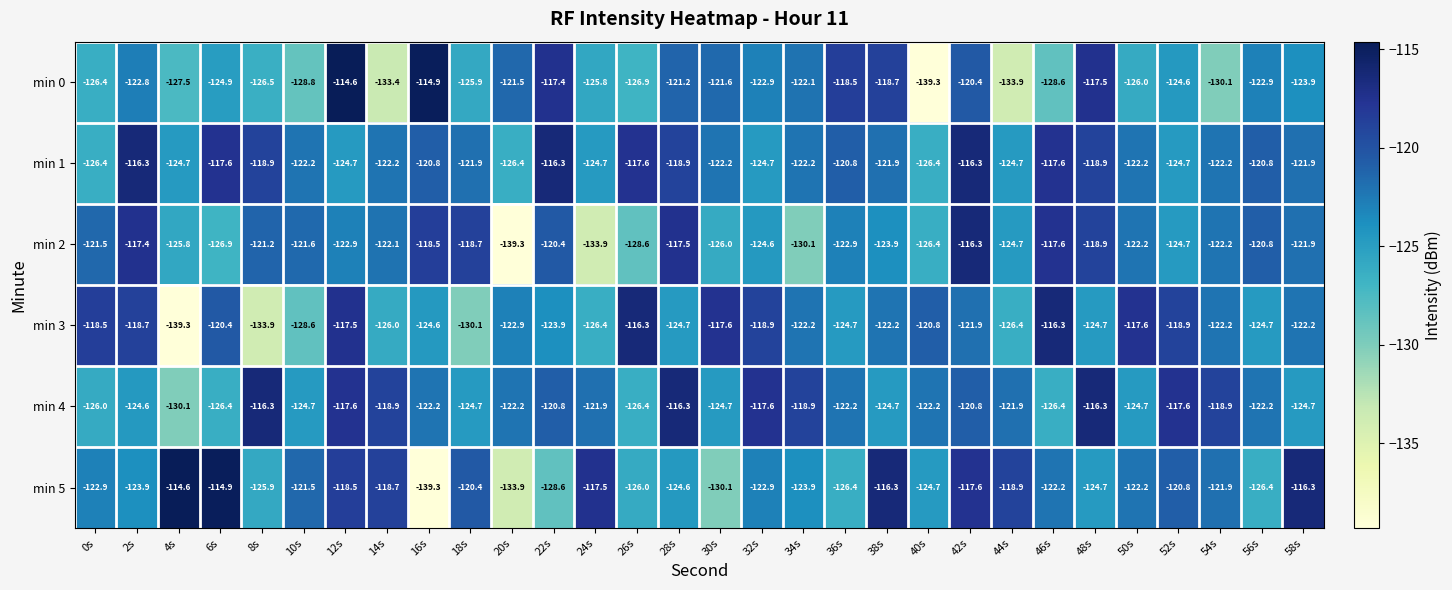

Which category has the lowest value in the min 4 series?

4s